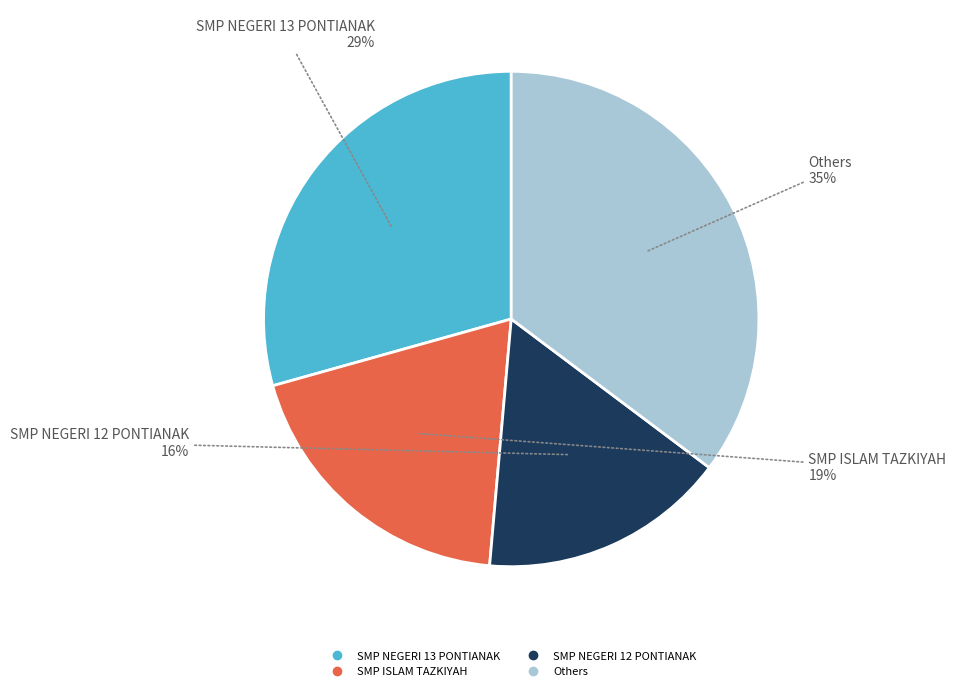

Is there a majority slice in this chart?

No